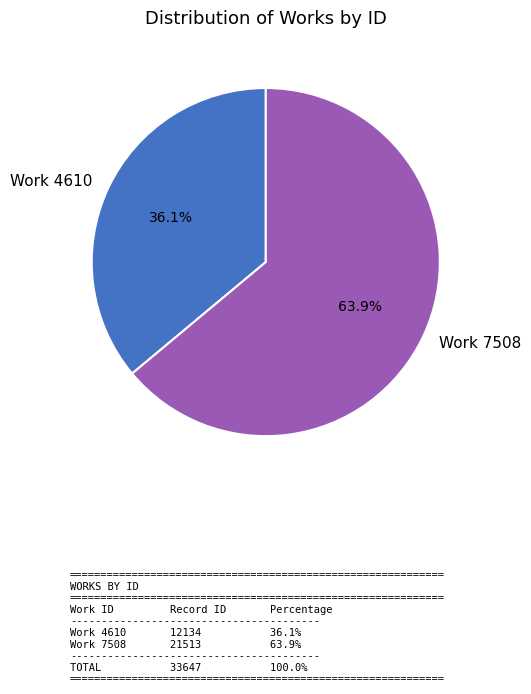

To the nearest percent, what portion does Work 7508 represent?

64%